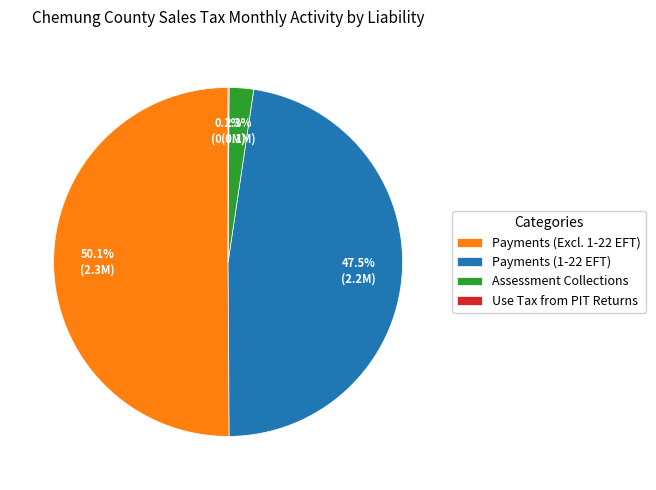

To the nearest percent, what is the difference between the largest and smallest slice percentages?

50%